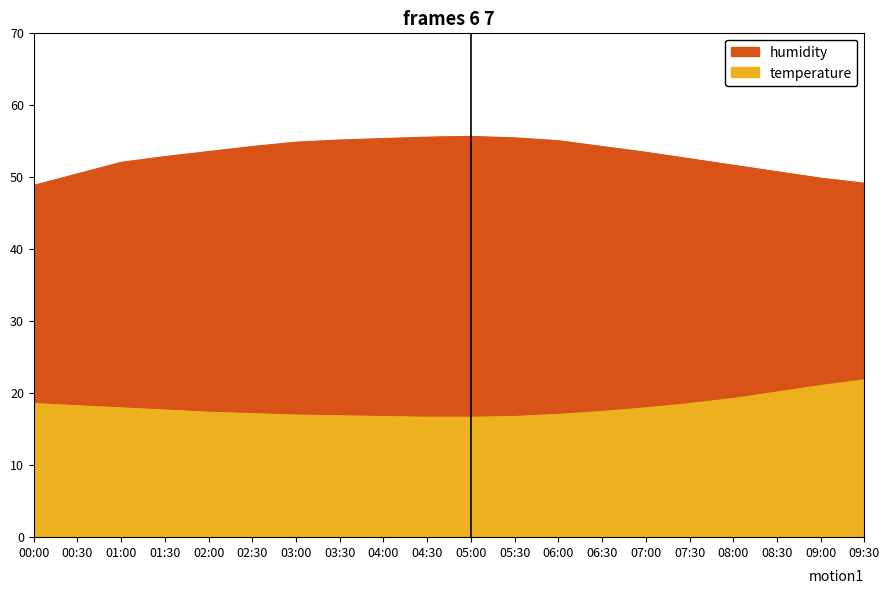

True or false: humidity has more than 2 interior local peaks.

False